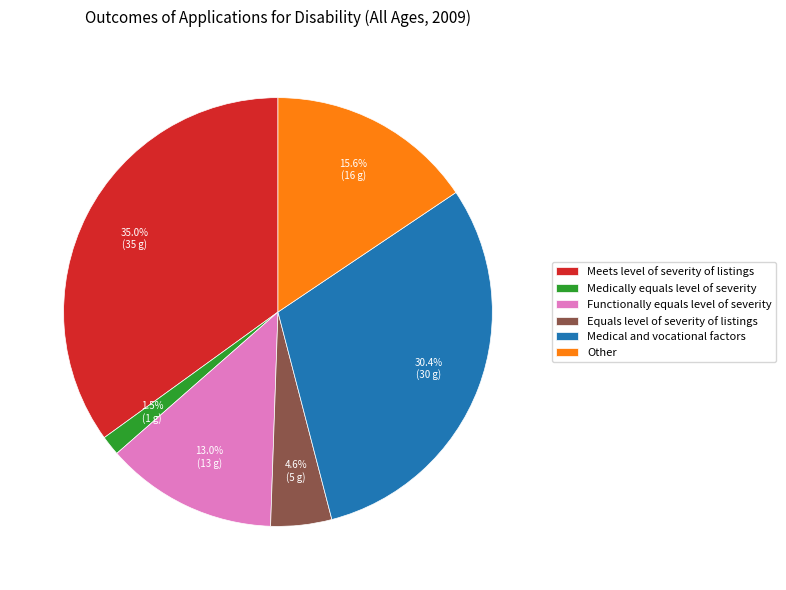

Does any single category account for the majority?

No